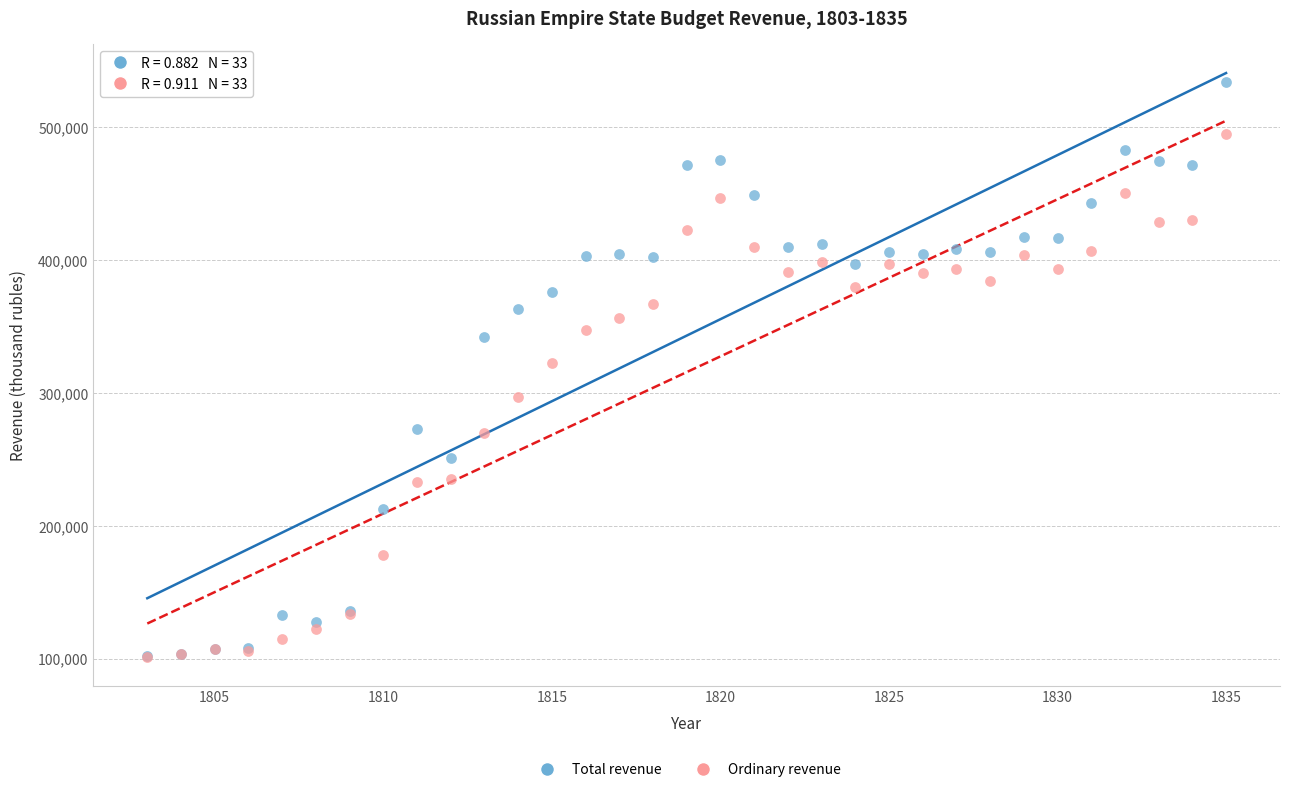

Across all series, what Y value is closest to 317958?

322916